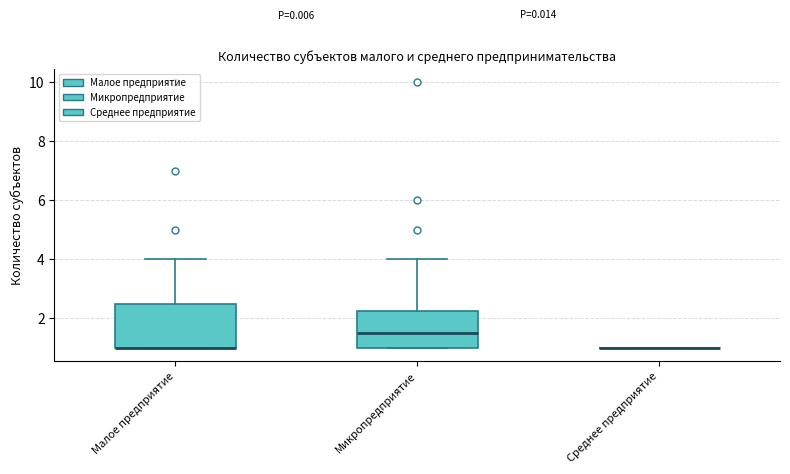

Reading left to right, read every box against the y-axis: the position of its median line, the range the box covers, and the ends of its whiskers. The values are not printed on the chart, so give them approximately, as read against the axis.

Малое предприятие: median 1.0 (drawn on the box's lower edge), box 1.0 to 2.6, whiskers 1.0 to 4.0
Микропредприятие: median 1.6, box 1.0 to 2.2, whiskers 1.0 to 4.0
Среднее предприятие: box collapsed to a line at 1.0, whiskers 1.0 to 1.0